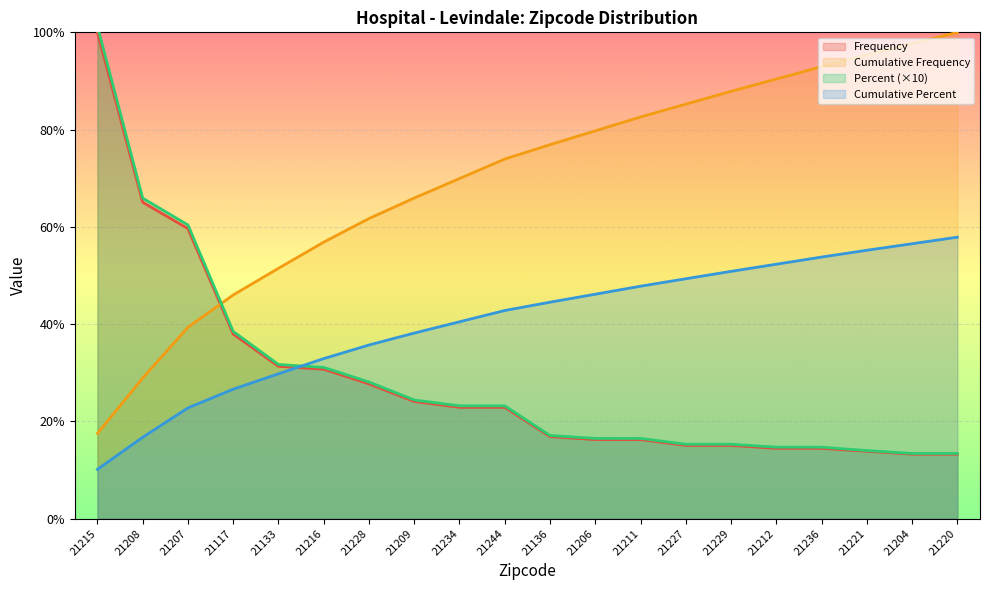

What are all the series names shown in the legend?

Frequency, Cumulative Frequency, Percent, Cumulative Percent